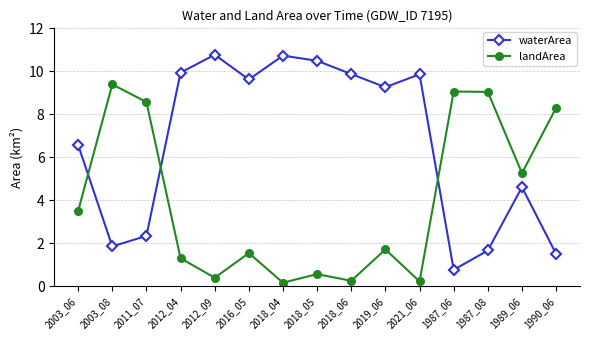

How many series are shown in this chart?

2